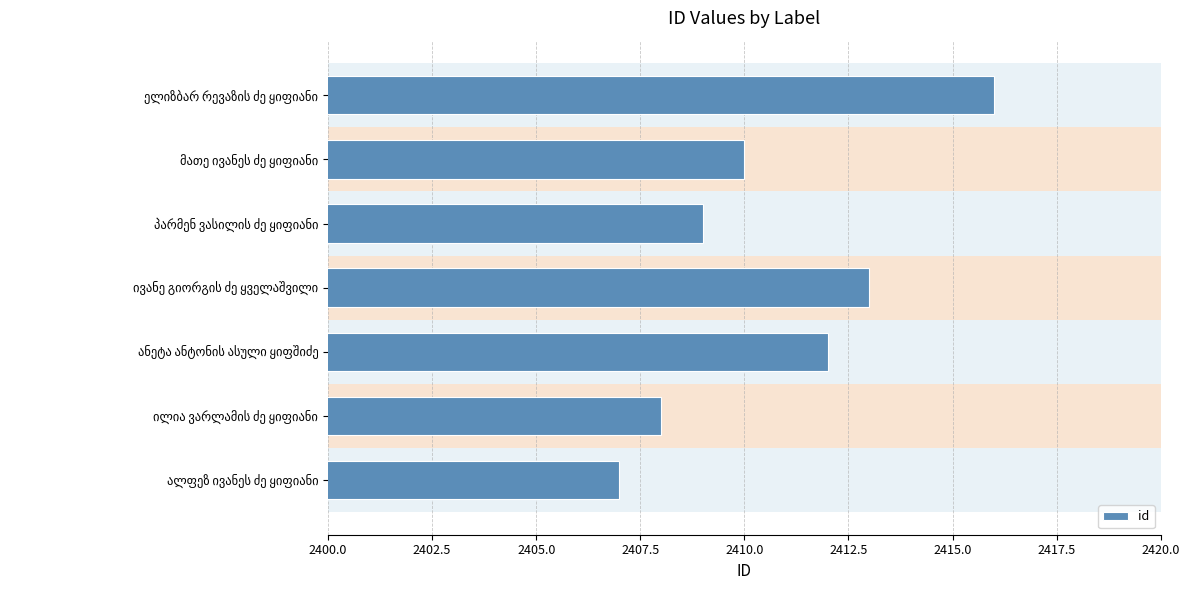

What is the sum of all values?

16875